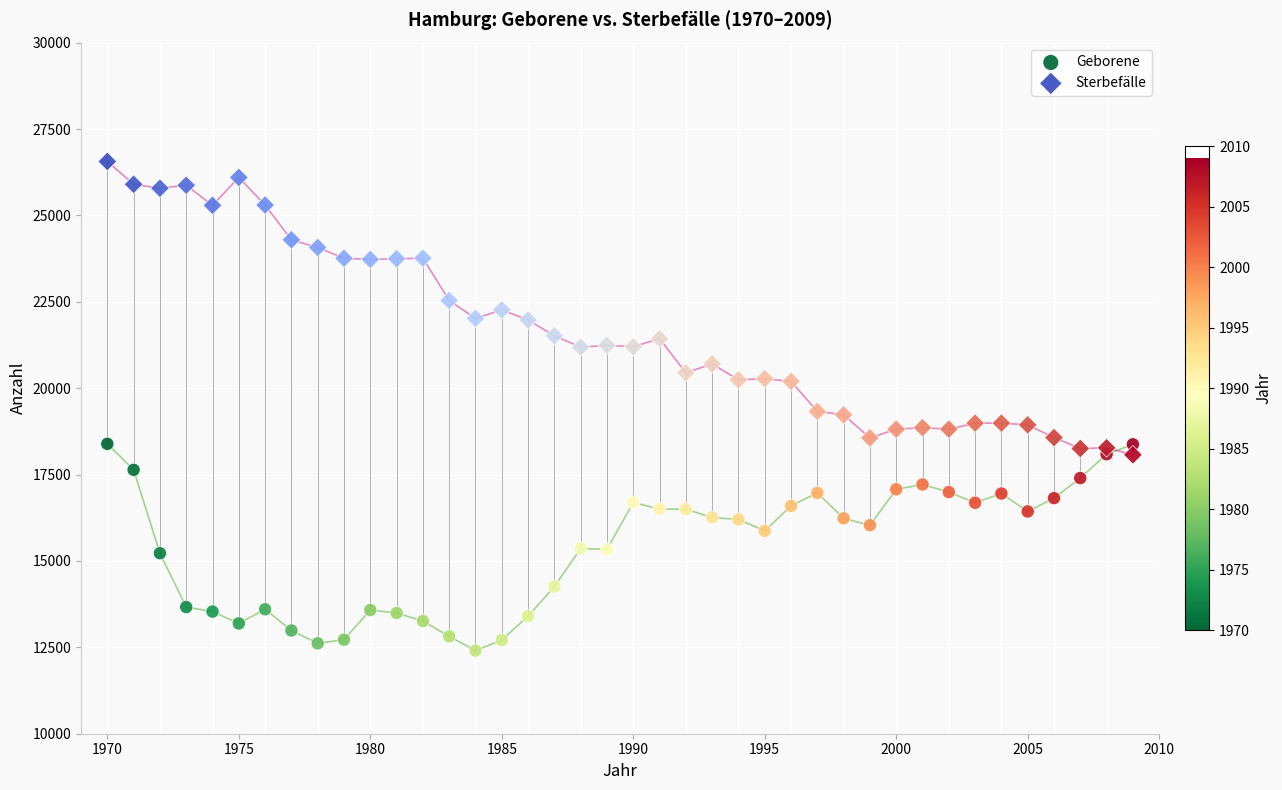

Which series contains the highest Y value?

Sterbefälle